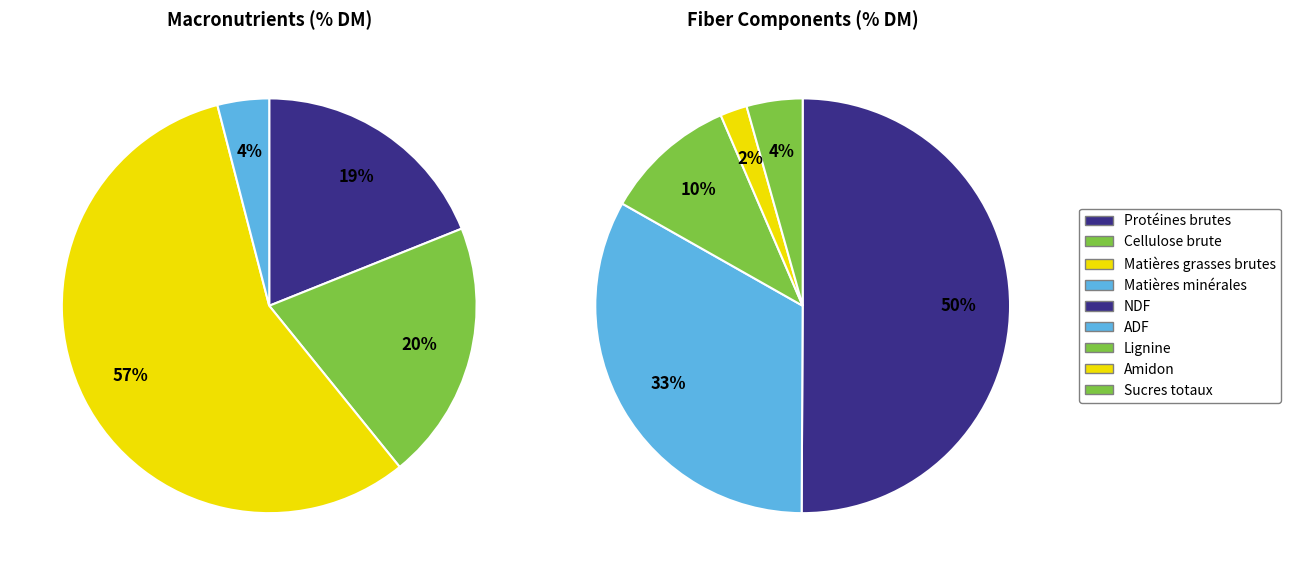

How many segments does this pie chart have?

9